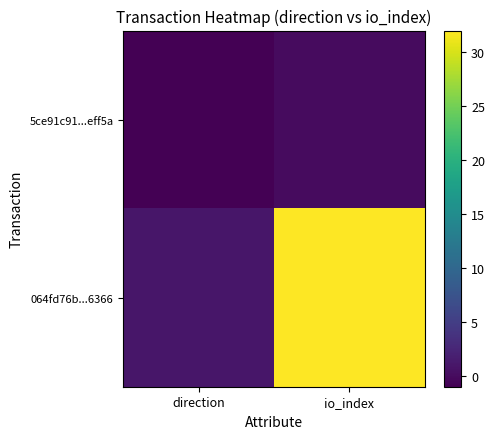

Reading left to right, what are all the values shown in this chart?

5ce91c91...eff5a: direction=-1	io_index=0
064fd76b...6366: direction=1	io_index=32